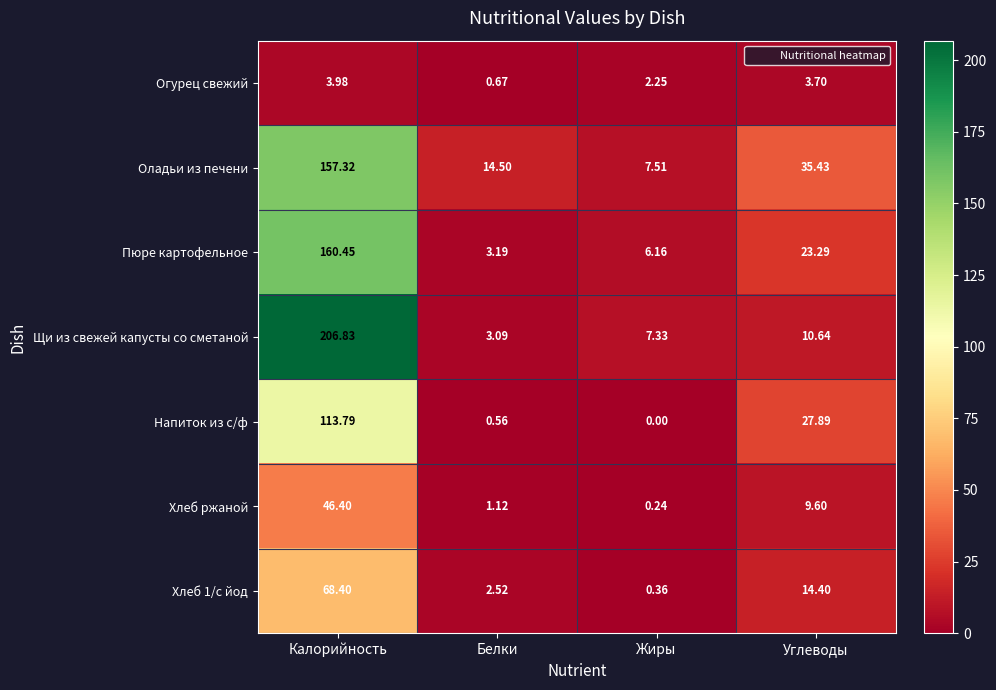

At which category is the sum across all series the highest?

Калорийность